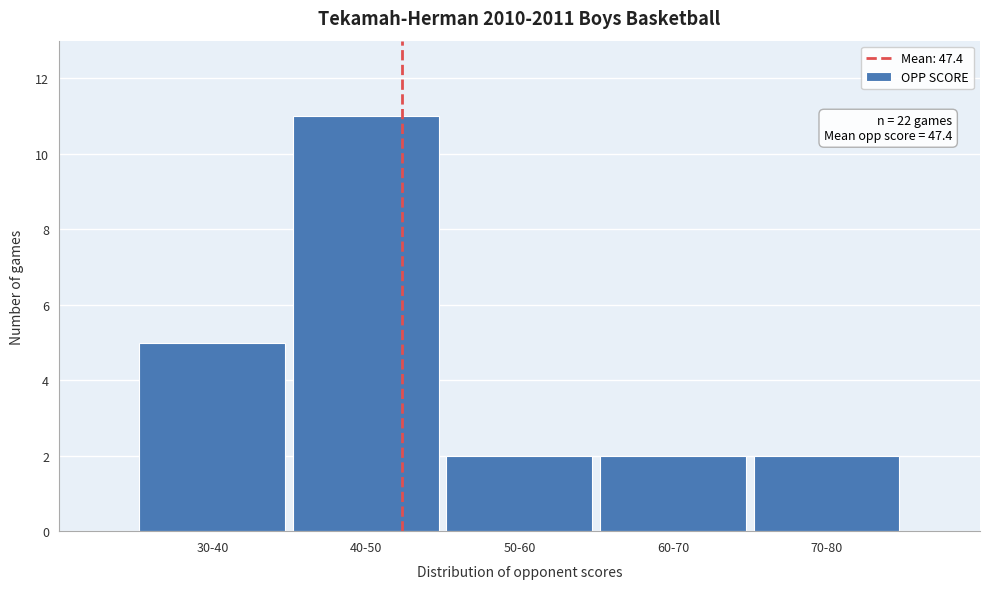

Reading left to right, what are all the values shown in this chart?

30-40=5	40-50=11	50-60=2	60-70=2	70-80=2